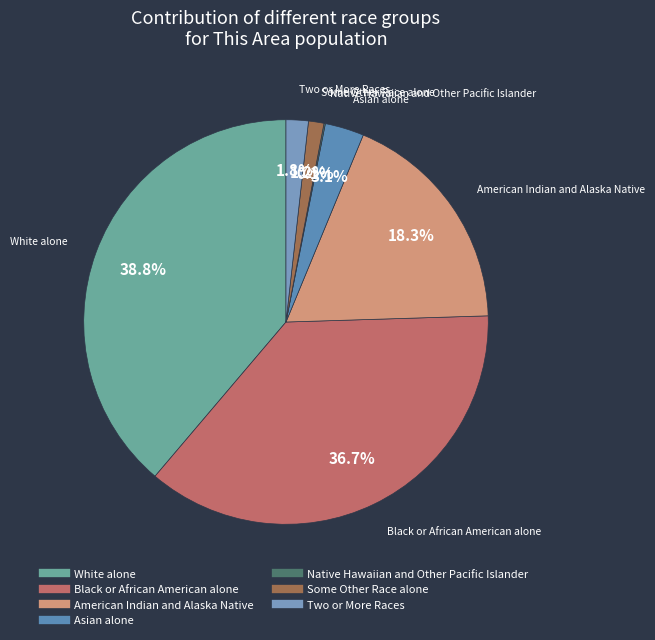

To the nearest percent, what is the difference between the largest and smallest slice percentages?

39%